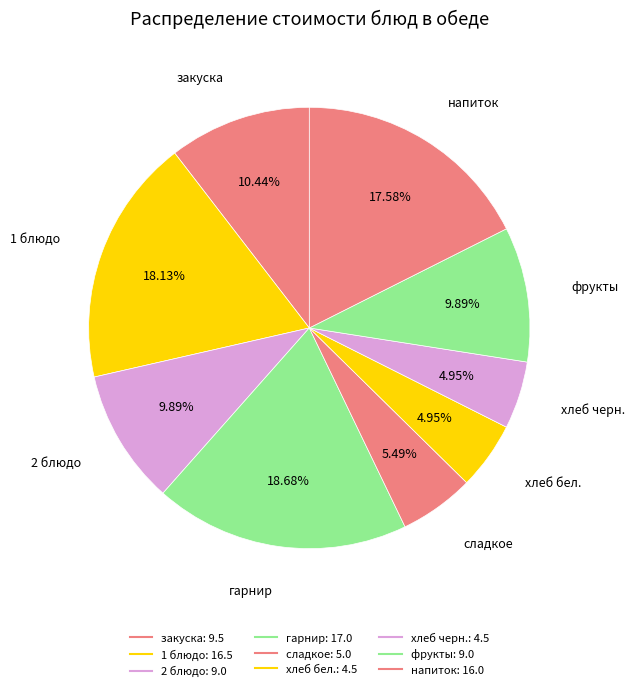

The 2 блюдо slice represents 10% of the pie. True or false?

True